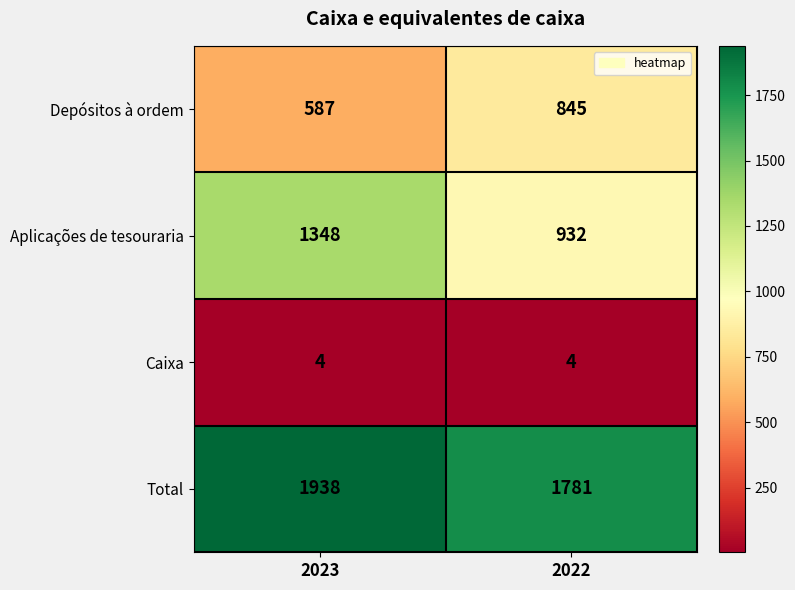

How many categories are shown in the chart?

2